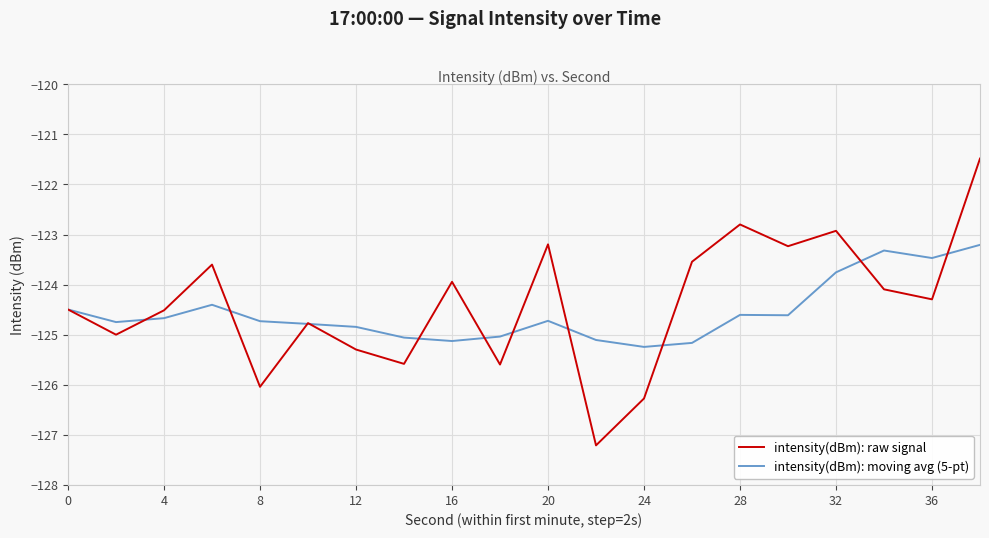

What is the difference between the maximum and minimum values in the intensity(dBm): raw signal series?

5.7